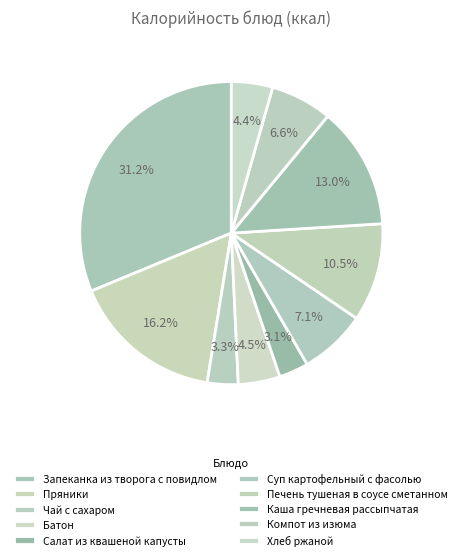

Count the number of slices in the pie.

10